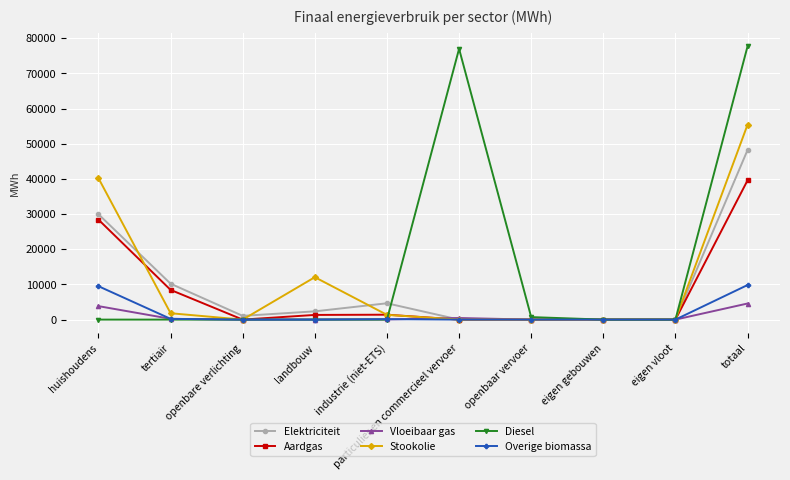

At which label does Diesel reach its peak?

totaal